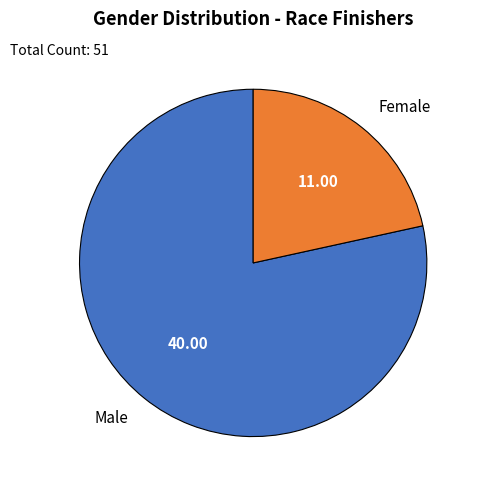

Does any single category account for the majority?

Yes